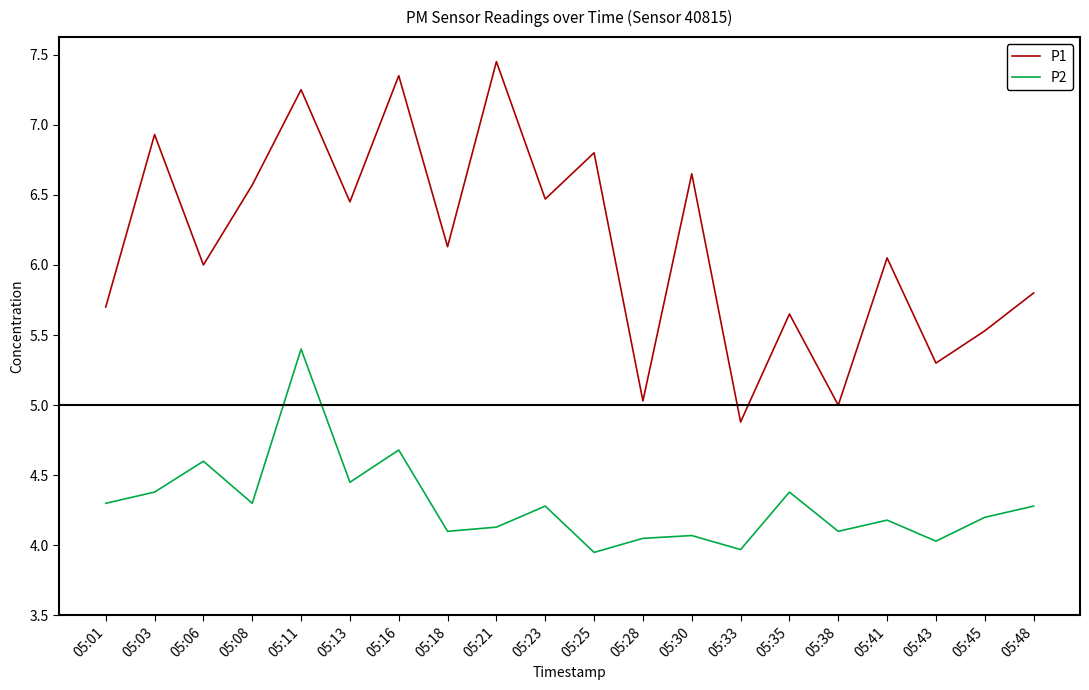

The P2 series shows 6.4 at 05:03. True or false?

False